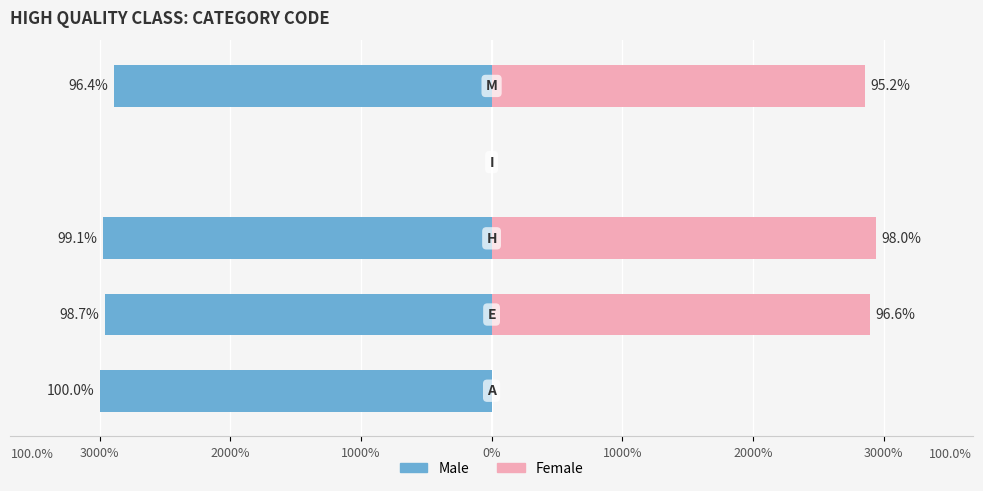

Reading left to right, transcribe all the data shown in this chart.

Male: A=1.0	E=1.0	H=1.0	I=0.0	M=1.0
Female: A=0.0	E=1.0	H=1.0	I=0.0	M=1.0